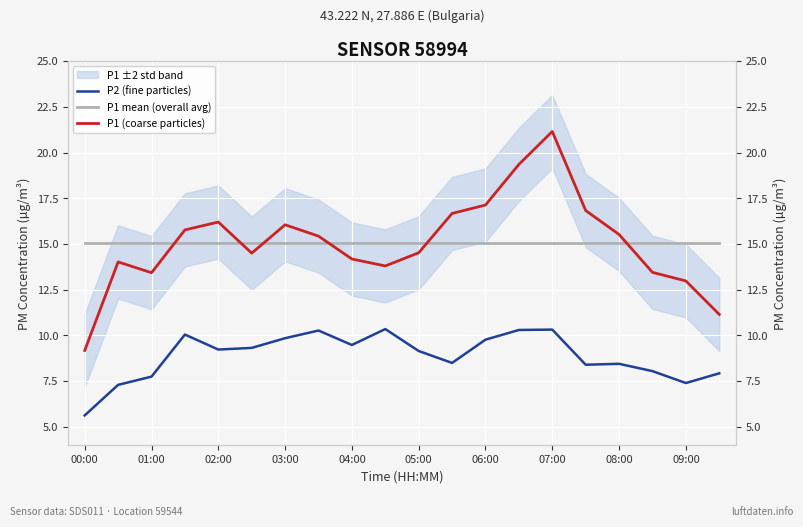

Does the chart display data point markers on the line(s)?

No